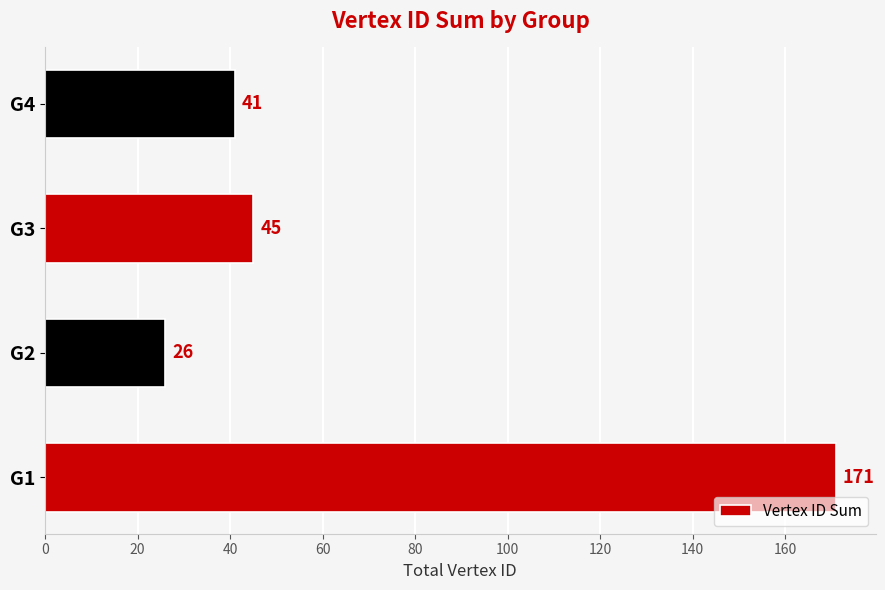

How many data points are less than 45?

2